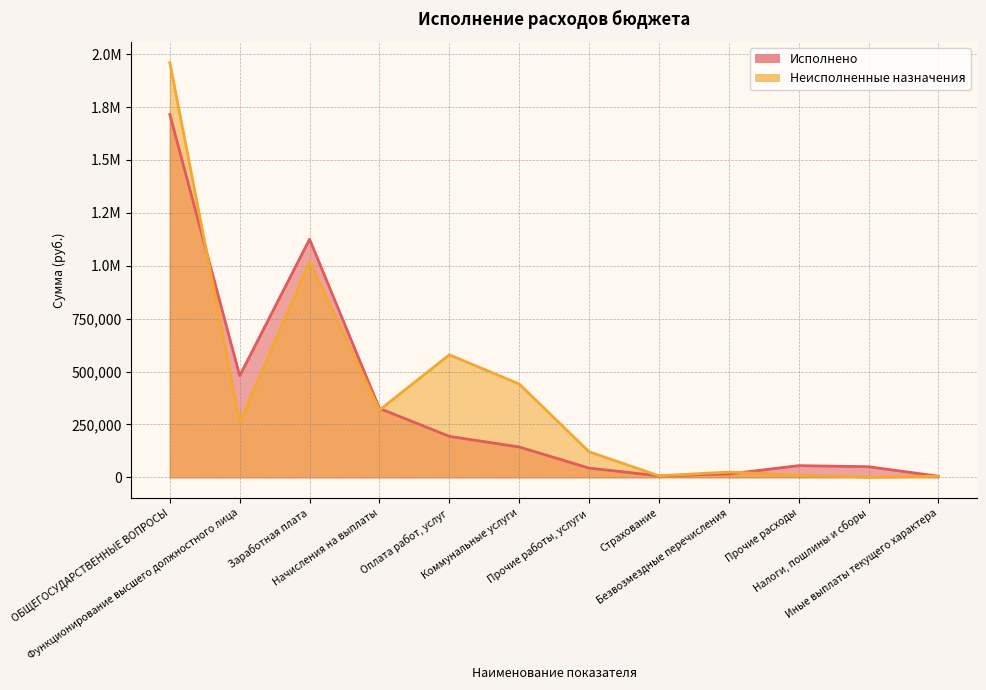

True or false: Исполнено has a value of 15500.0 at Безвозмездные перечисления.

True